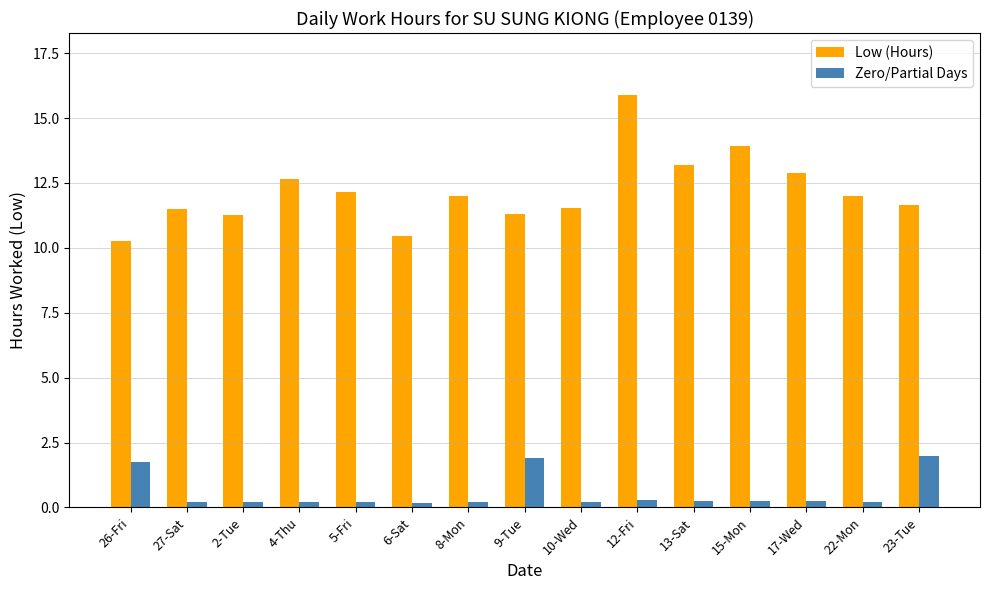

What is the difference between the Low (Hours) values at 2-Tue and 23-Tue?

0.4